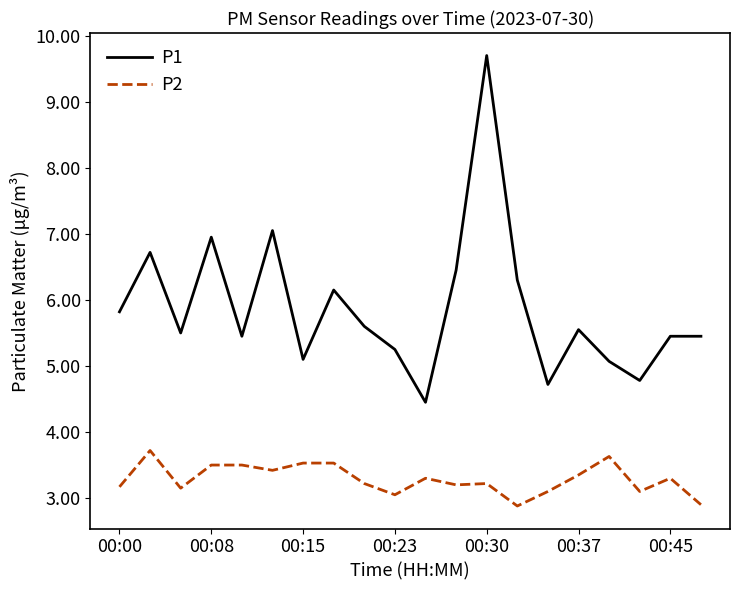

List the series in order of their peak value, highest first.

P1, P2